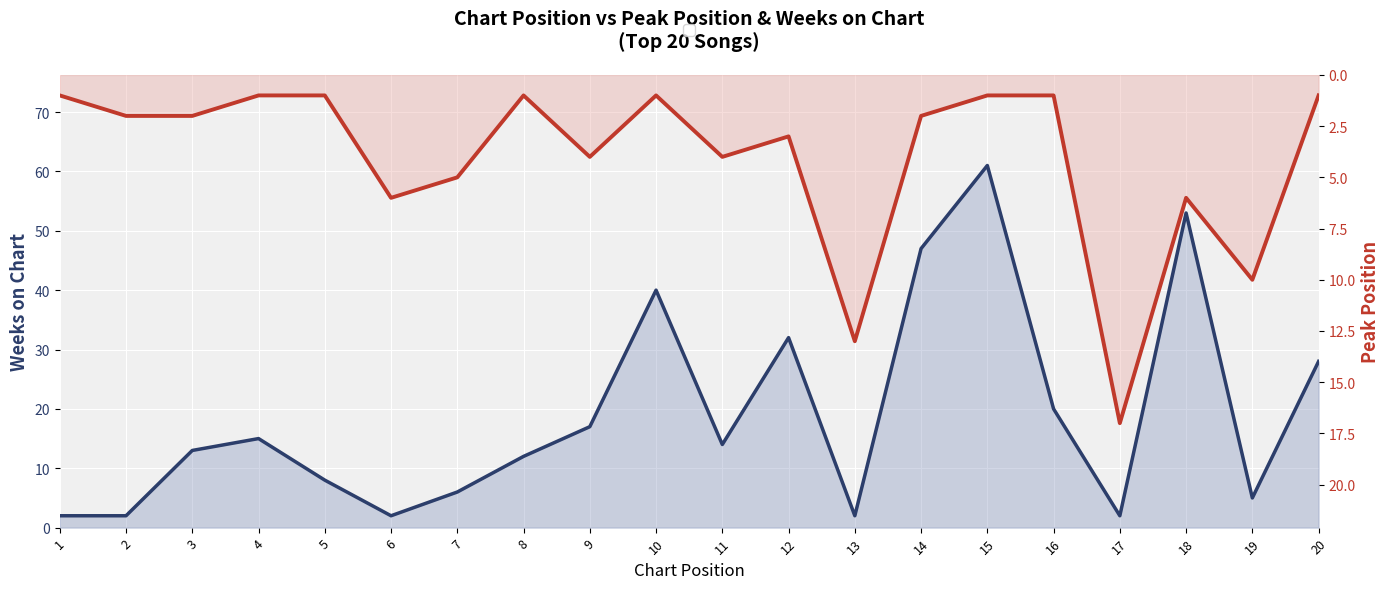

How many distinct data groups are displayed?

2